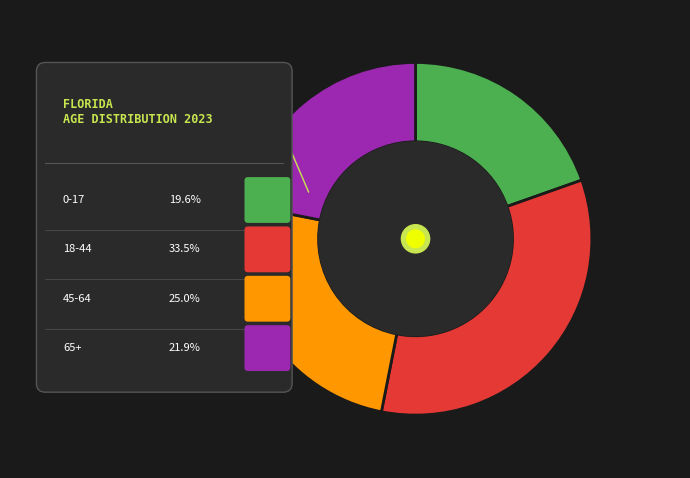

Which has a higher value, 18-44 or 0-17?

18-44